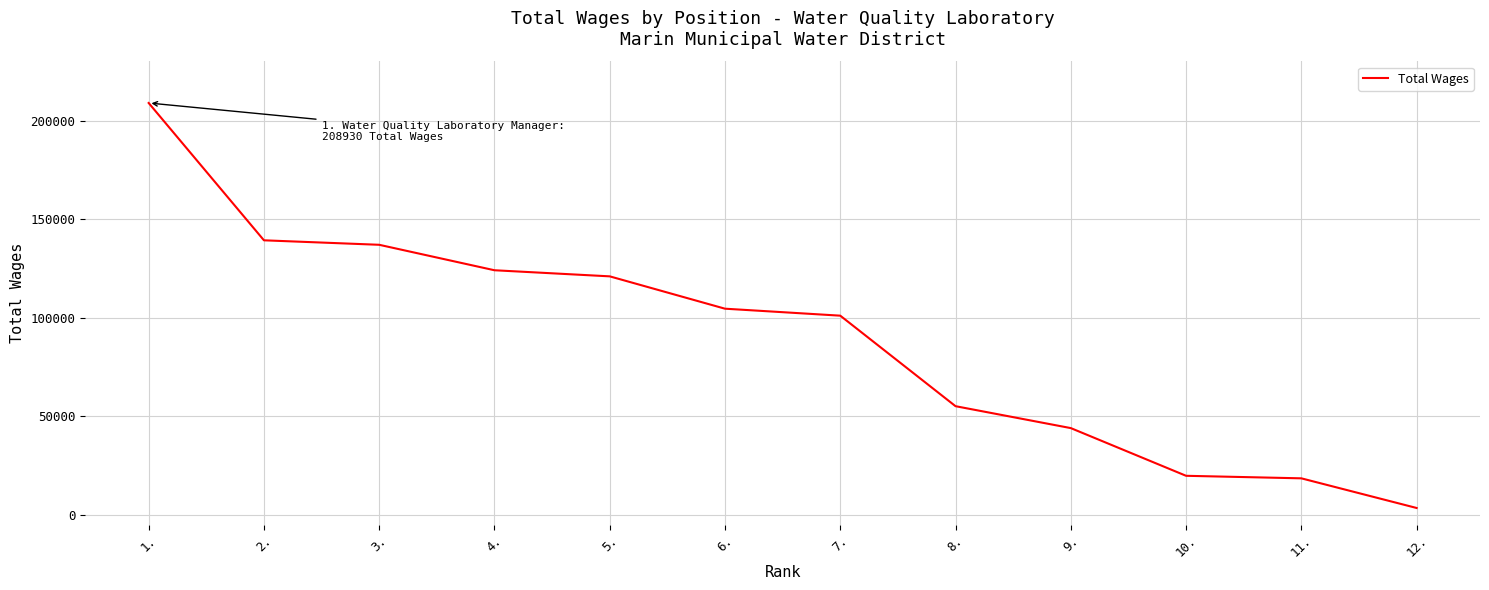

At which label is the value closest to 106186?

6.